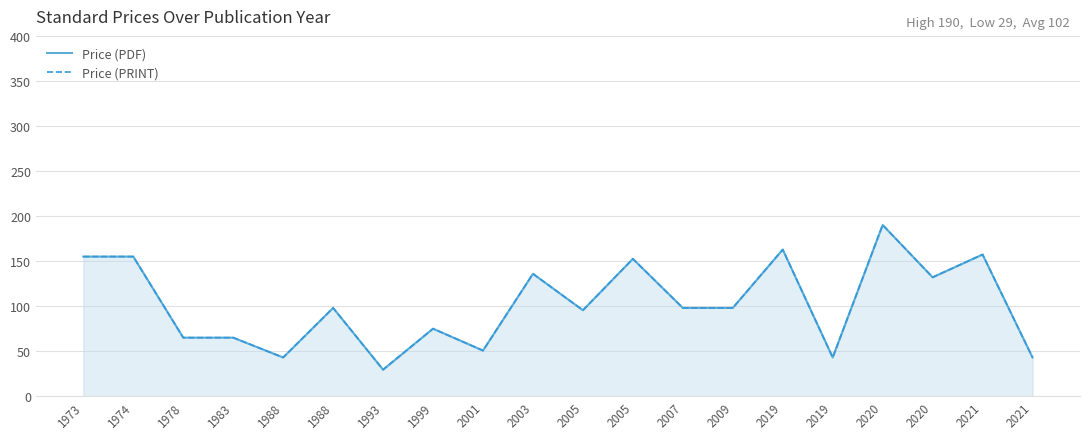

Reading right to left, what are all the values shown in this chart?

Price (PDF): 2021=43.0	2021=157.3	2020=132.0	2020=190.1	2019=43.0	2019=162.8	2009=98.0	2007=98.0	2005=152.5	2005=95.4	2003=135.9	2001=50.6	1999=75.0	1993=29.4	1988=98.0	1988=43.0	1983=65.0	1978=65.0	1974=155.0	1973=155.0
Price (PRINT): 2021=43.0	2021=157.3	2020=132.0	2020=190.1	2019=43.0	2019=162.8	2009=98.0	2007=98.0	2005=152.5	2005=95.4	2003=135.9	2001=50.6	1999=75.0	1993=29.4	1988=98.0	1988=43.0	1983=65.0	1978=65.0	1974=155.0	1973=155.0